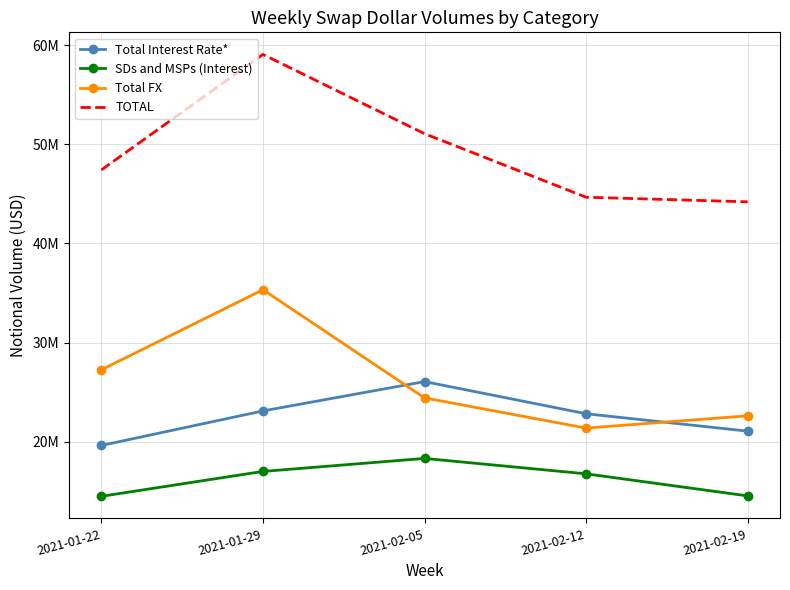

What are all the series names shown in the legend?

Total Interest Rate*, SDs and MSPs (Interest), Total FX, TOTAL